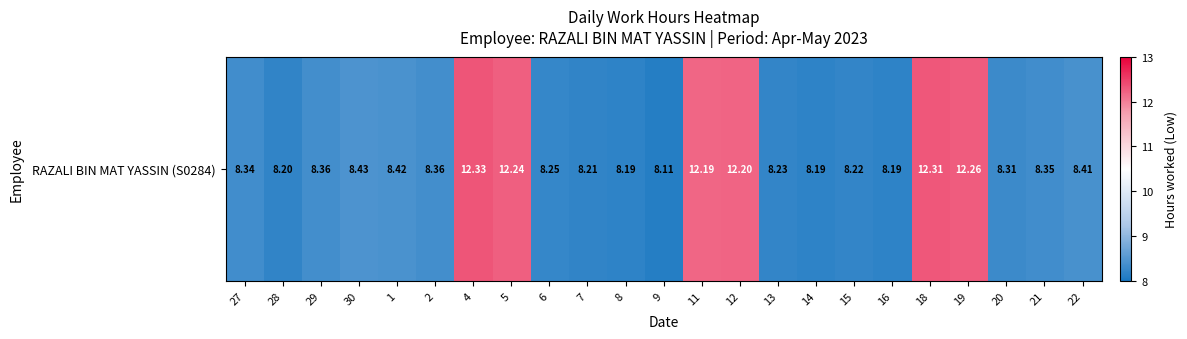

What is the difference between the maximum and minimum values?

4.2